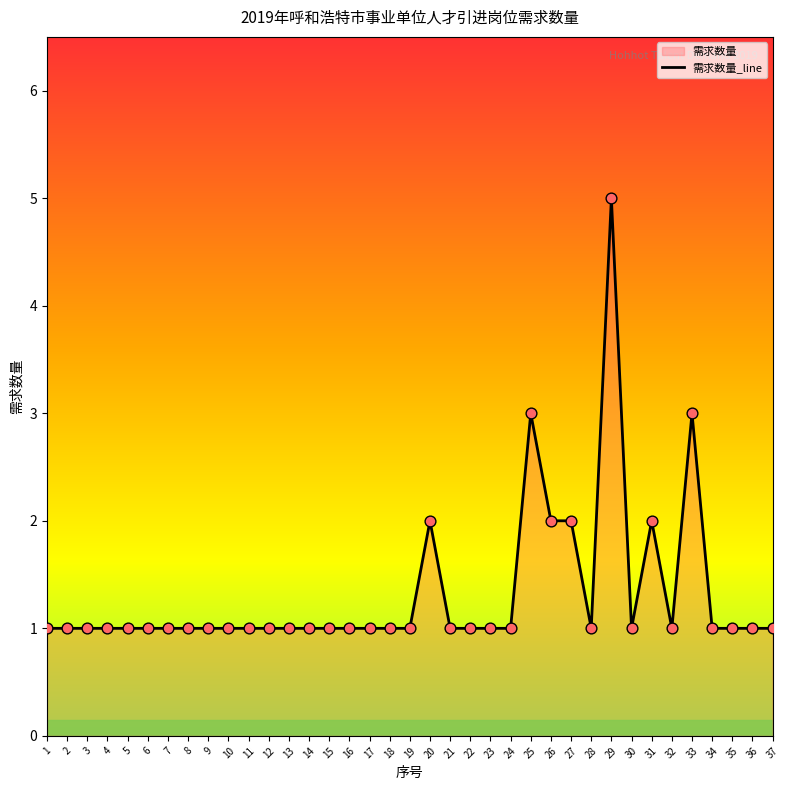

What is the ratio of the value at 2 to the value at 8?

1.0